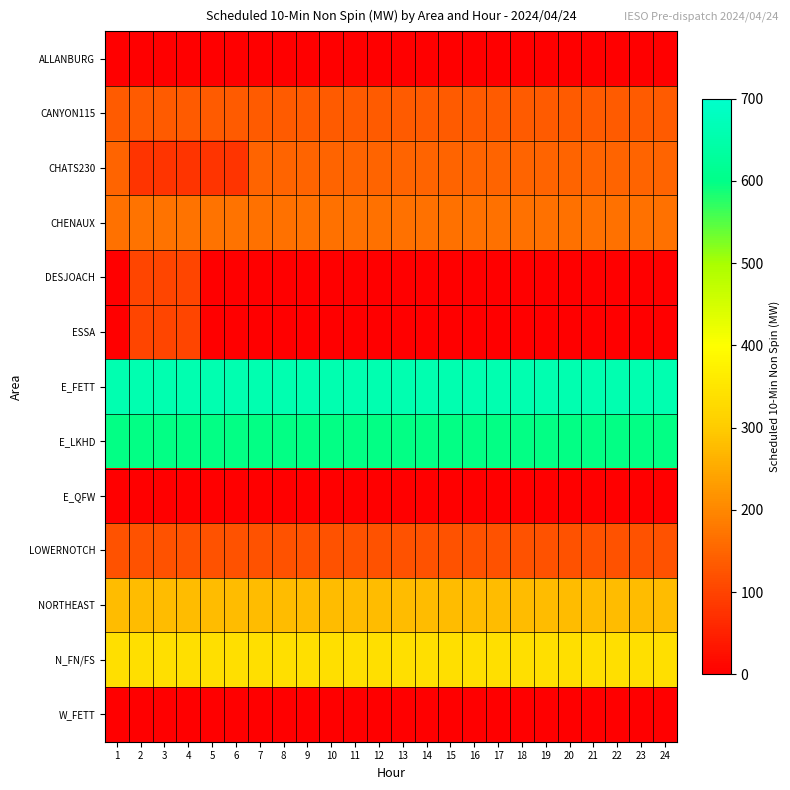

Reading right to left, list all the values displayed in this chart.

ALLANBURG: 24=0	23=0	22=0	21=0	20=0	19=0	18=0	17=0	16=0	15=0	14=0	13=0	12=0	11=0	10=0	9=0	8=0	7=0	6=0	5=0	4=0	3=0	2=0	1=0
CANYON115: 24=135	23=135	22=135	21=135	20=135	19=135	18=135	17=135	16=135	15=135	14=135	13=135	12=135	11=135	10=135	9=135	8=135	7=135	6=135	5=135	4=135	3=135	2=135	1=135
CHATS230: 24=150	23=150	22=150	21=150	20=150	19=150	18=150	17=150	16=150	15=150	14=150	13=150	12=150	11=150	10=150	9=150	8=150	7=150	6=78	5=78	4=78	3=78	2=78	1=150
CHENAUX: 24=169	23=169	22=169	21=169	20=169	19=169	18=169	17=169	16=169	15=169	14=169	13=169	12=169	11=169	10=169	9=169	8=169	7=169	6=170	5=170	4=170	3=170	2=170	1=169
DESJOACH: 24=0	23=0	22=0	21=0	20=0	19=0	18=0	17=0	16=0	15=0	14=0	13=0	12=0	11=0	10=0	9=0	8=0	7=0	6=0	5=0	4=102	3=102	2=102	1=0
ESSA: 24=0	23=0	22=0	21=0	20=0	19=0	18=0	17=0	16=0	15=0	14=0	13=0	12=0	11=0	10=0	9=0	8=0	7=0	6=0	5=0	4=102	3=102	2=102	1=0
E_FETT: 24=657	23=657	22=657	21=657	20=657	19=657	18=657	17=657	16=657	15=657	14=657	13=657	12=657	11=657	10=657	9=657	8=657	7=657	6=657	5=657	4=657	3=657	2=657	1=657
E_LKHD: 24=597	23=597	22=597	21=597	20=597	19=597	18=597	17=597	16=597	15=597	14=597	13=597	12=597	11=597	10=597	9=597	8=597	7=597	6=597	5=597	4=597	3=597	2=597	1=597
E_QFW: 24=0	23=0	22=0	21=0	20=0	19=0	18=0	17=0	16=0	15=0	14=0	13=0	12=0	11=0	10=0	9=0	8=0	7=0	6=0	5=0	4=0	3=0	2=0	1=0
LOWERNOTCH: 24=123	23=123	22=123	21=123	20=123	19=123	18=123	17=123	16=123	15=123	14=123	13=123	12=123	11=123	10=123	9=123	8=123	7=123	6=123	5=123	4=123	3=123	2=123	1=123
NORTHEAST: 24=278	23=278	22=278	21=278	20=278	19=278	18=278	17=278	16=278	15=278	14=278	13=278	12=278	11=278	10=278	9=278	8=278	7=278	6=278	5=278	4=278	3=278	2=278	1=278
N_FN/FS: 24=338	23=338	22=338	21=338	20=338	19=338	18=338	17=338	16=338	15=338	14=338	13=338	12=338	11=338	10=338	9=338	8=338	7=338	6=338	5=338	4=338	3=338	2=338	1=338
W_FETT: 24=0	23=0	22=0	21=0	20=0	19=0	18=0	17=0	16=0	15=0	14=0	13=0	12=0	11=0	10=0	9=0	8=0	7=0	6=0	5=0	4=0	3=0	2=0	1=0